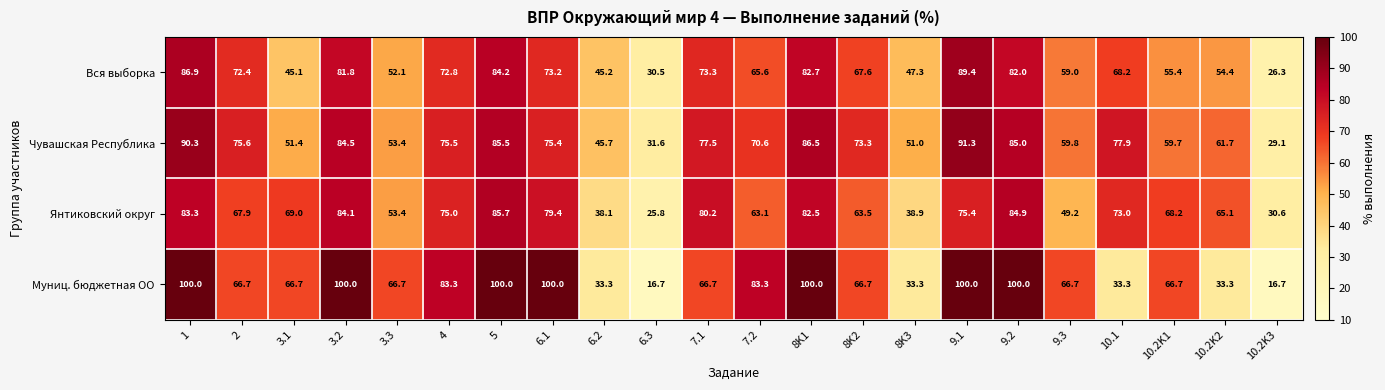

Which series has the widest spread of values?

Муниц. бюджетная ОО